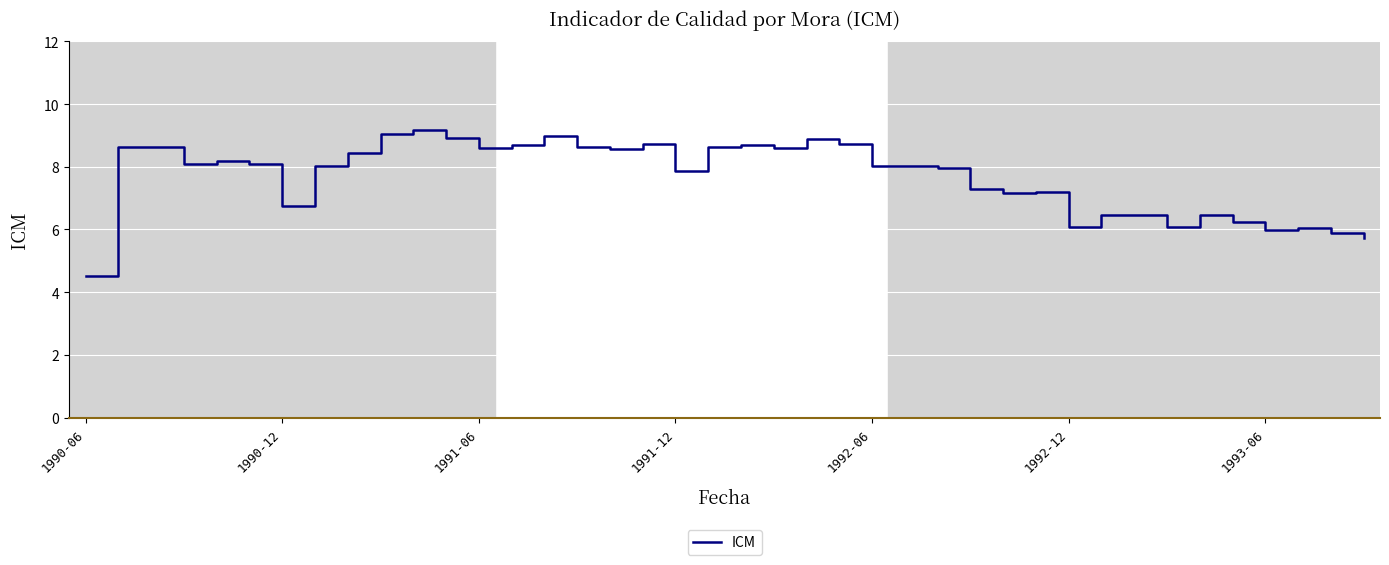

What is the difference between the second highest and second lowest values?

3.3